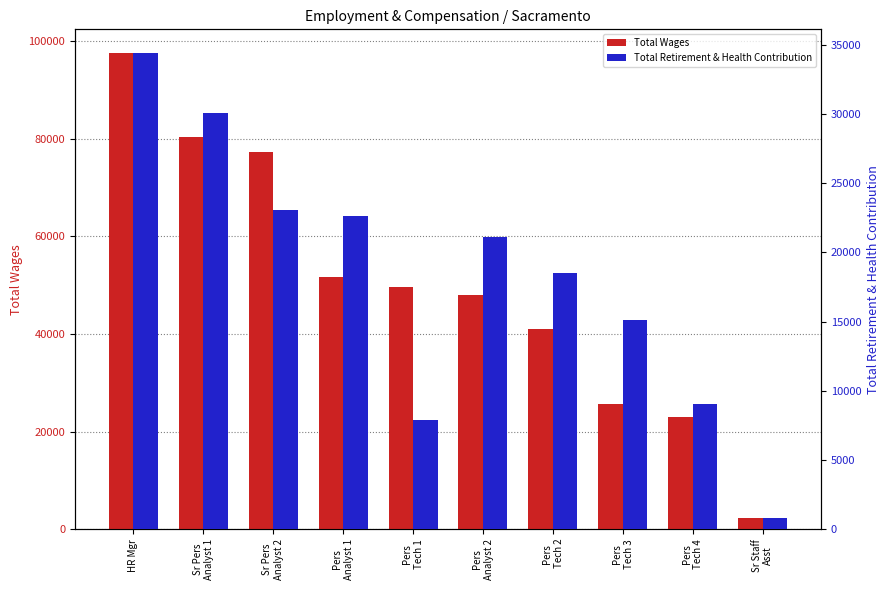

How many values in the Total Wages series exceed 49564?

4